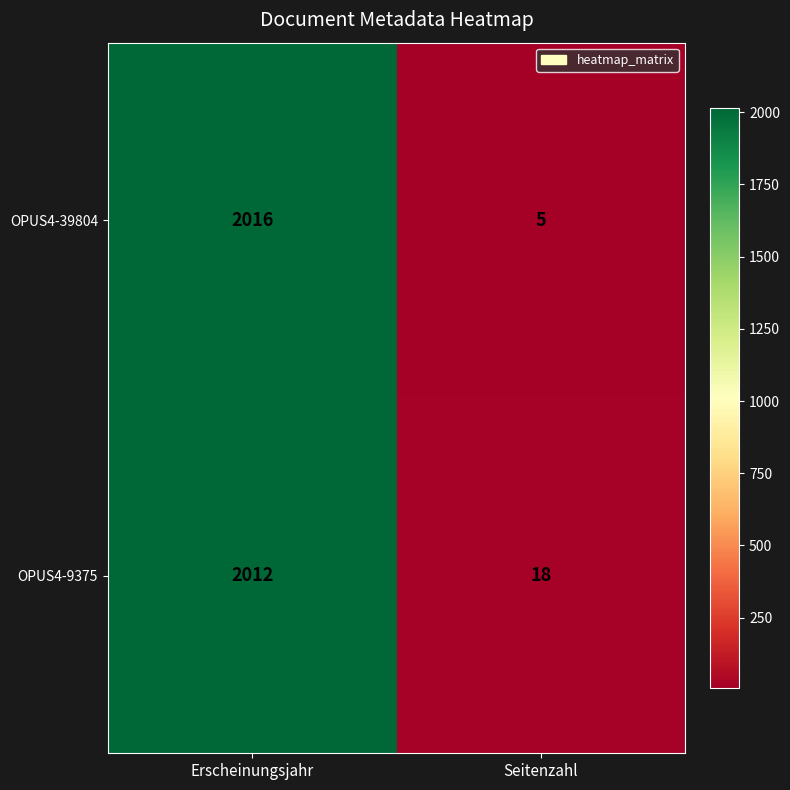

Which series has the largest total across all categories?

OPUS4-9375